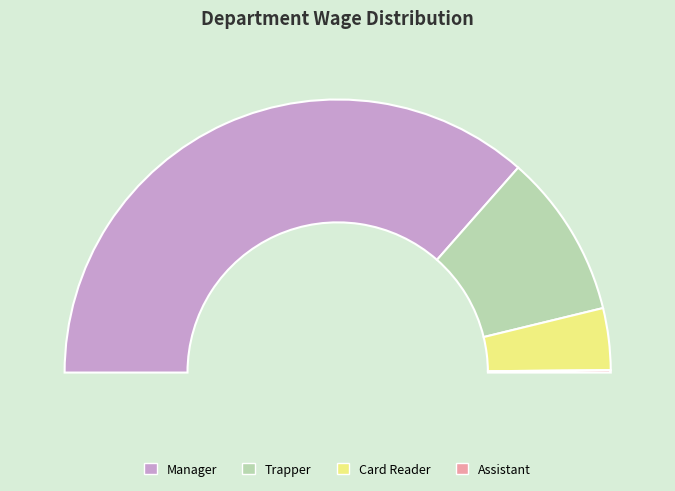

What percentage is the Manager slice, to the nearest percent?

73%